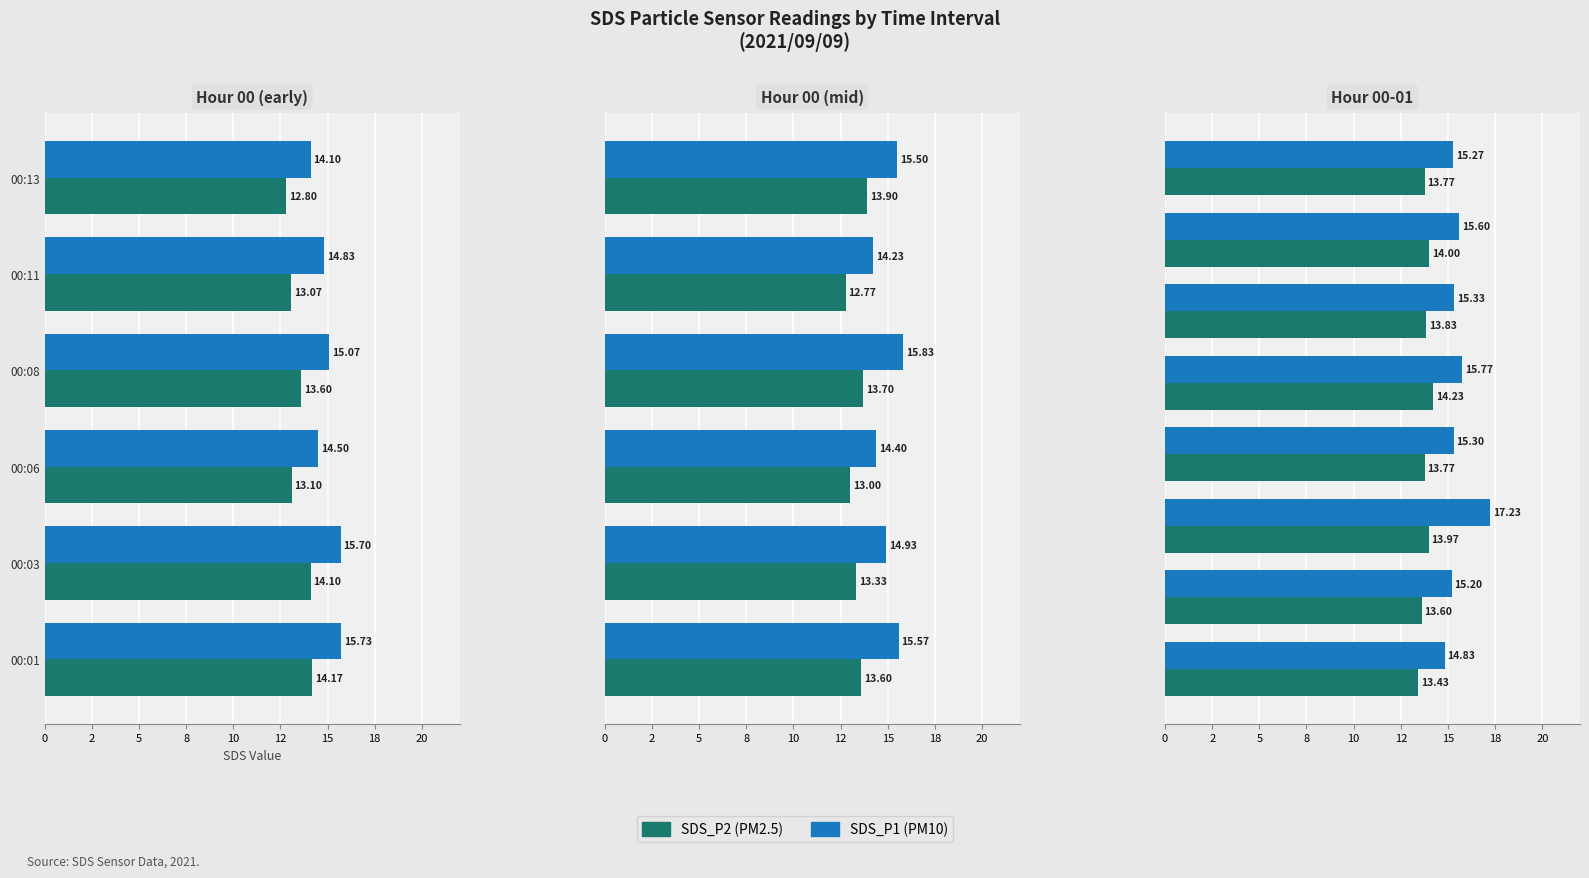

How many series are shown in this chart?

2